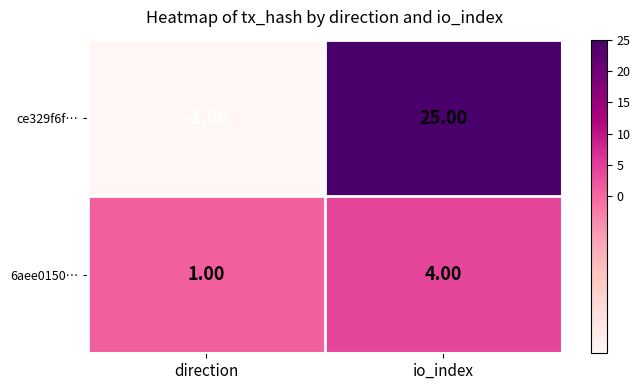

How many series are shown in this chart?

2